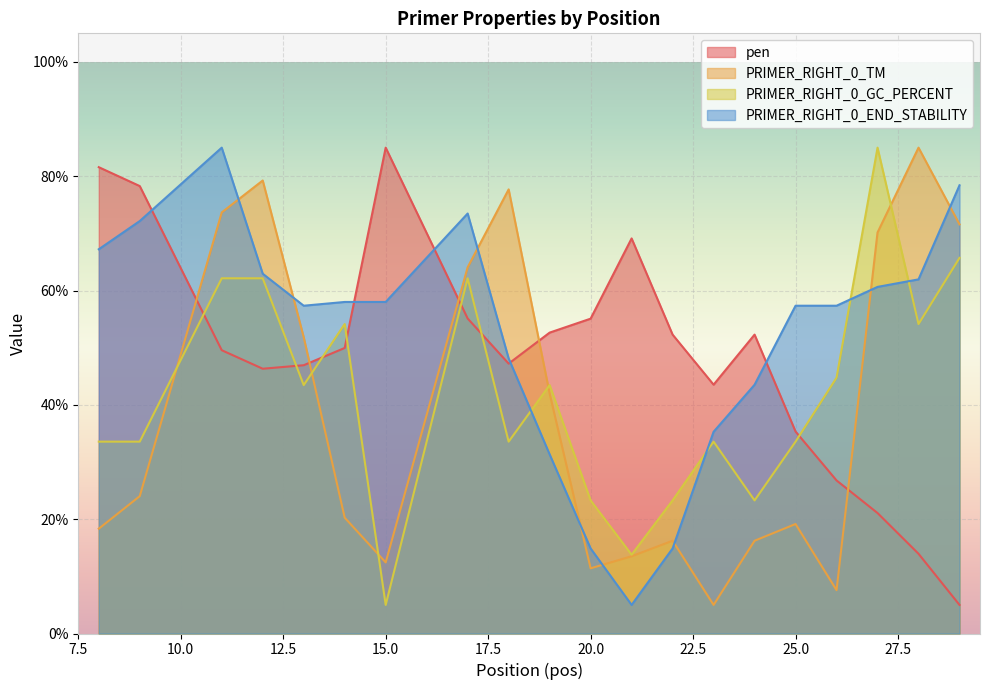

Does the chart display data point markers on the line(s)?

No